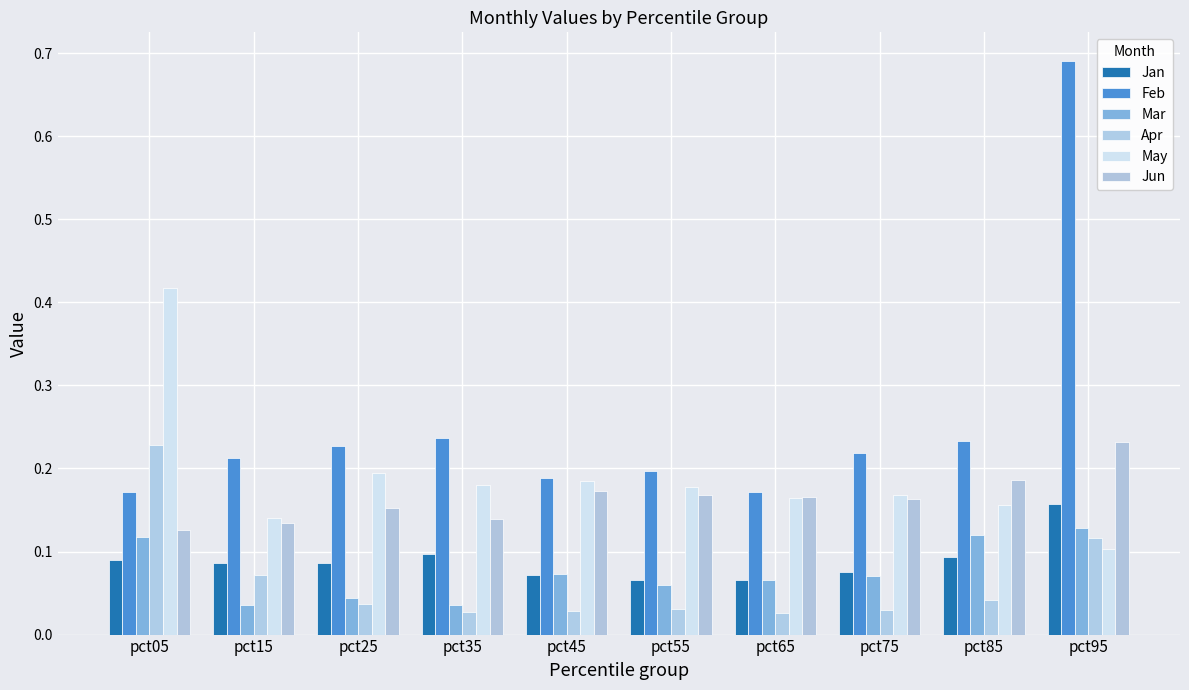

Is the value of Apr at pct25 greater than the value of May at pct35?

No